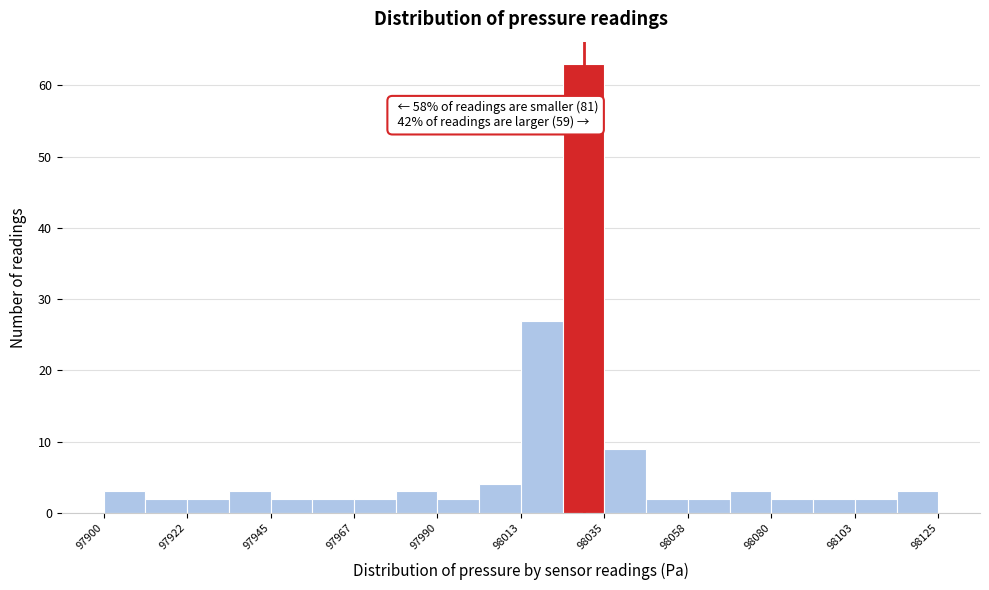

Read against the x-axis, roughly where is the centre of the tallest bar?

98030